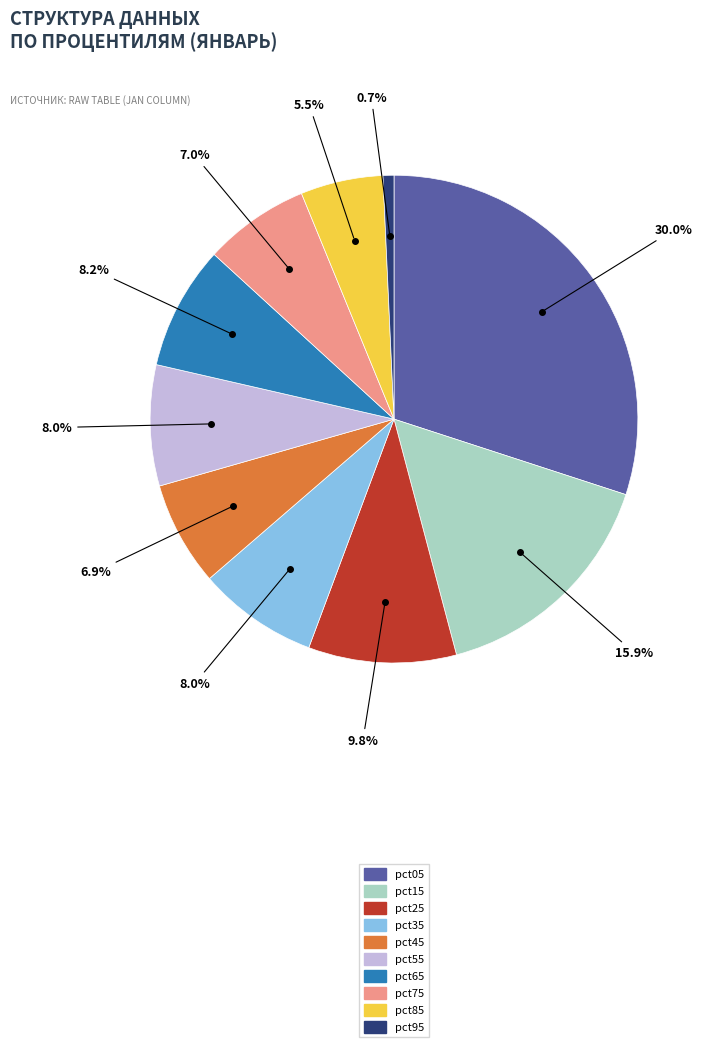

Is it true that pct95 is 1% of the pie?

True